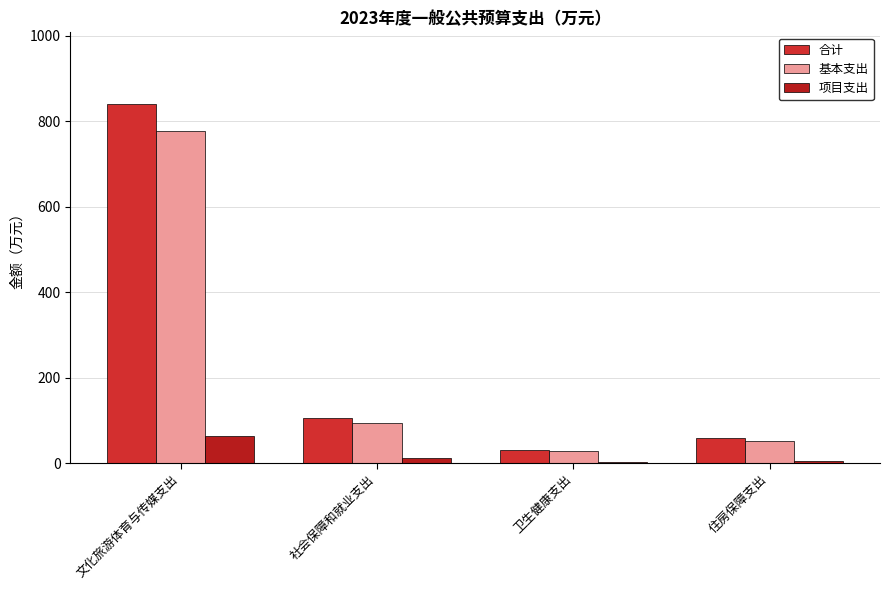

Between 文化旅游体育与传媒支出 and 住房保障支出, which series saw the biggest shift?

合计